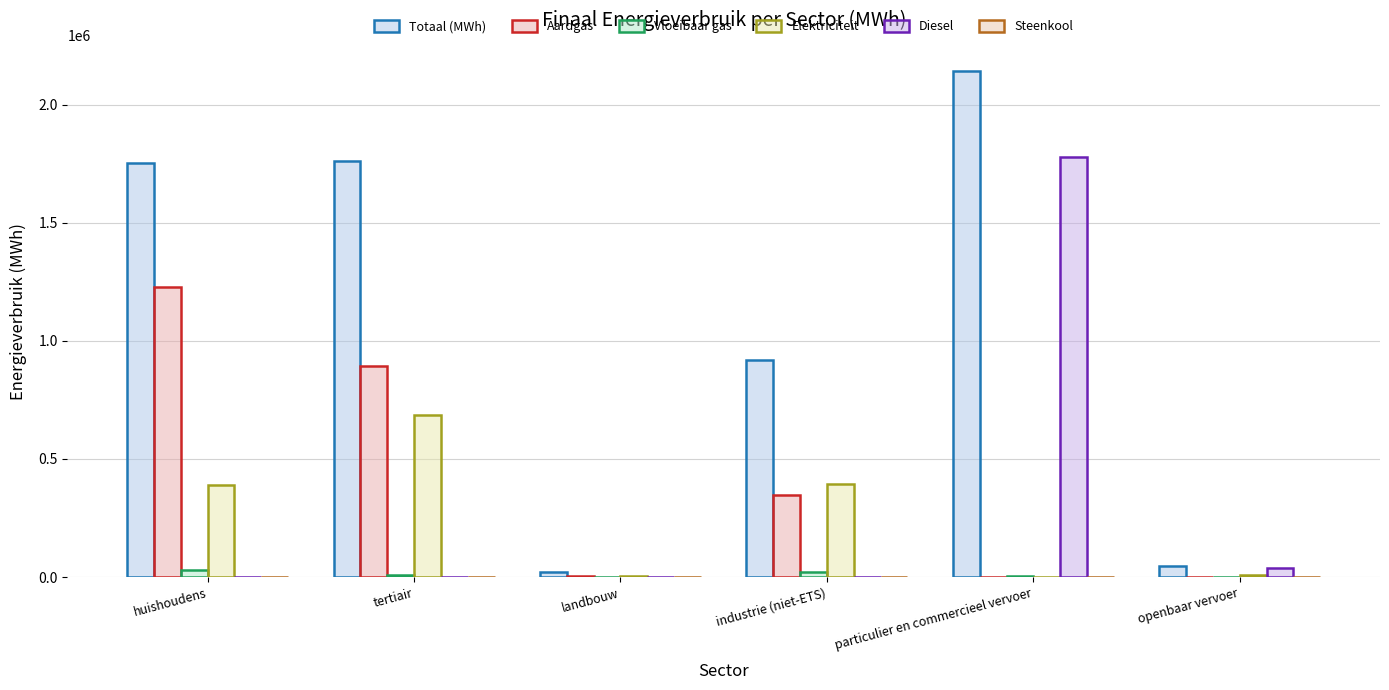

What is the spread (max minus min) of values at tertiair?

1763850.2